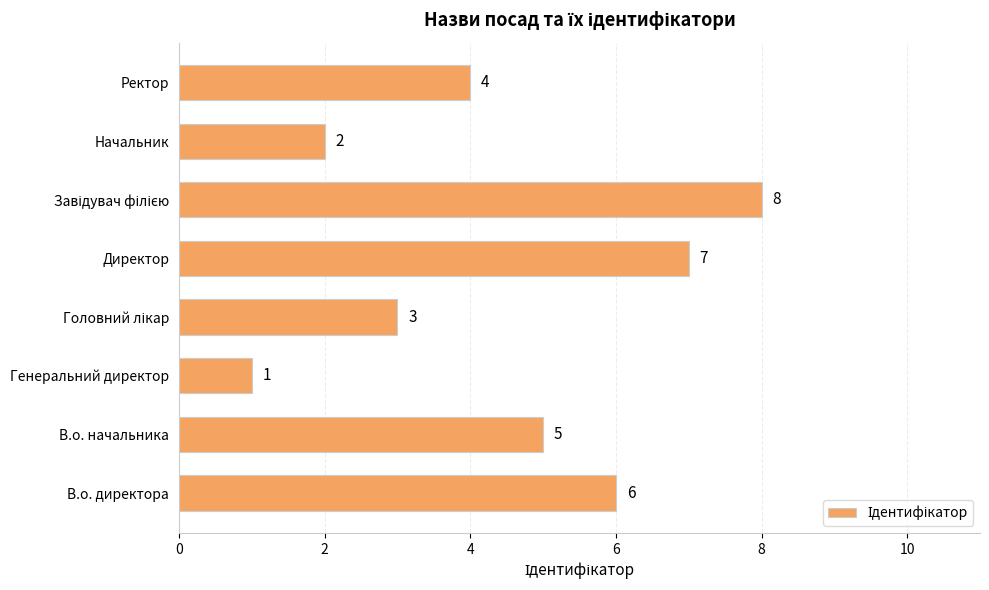

Approximately how many times larger is the value at Начальник compared to В.о. начальника?

0.4